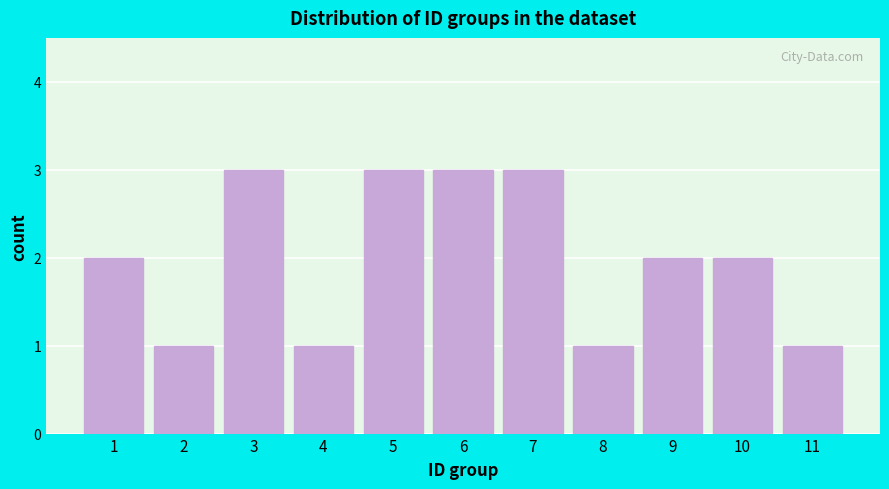

Reading left to right, transcribe all the data shown in this chart.

1=2	2=1	3=3	4=1	5=3	6=3	7=3	8=1	9=2	10=2	11=1